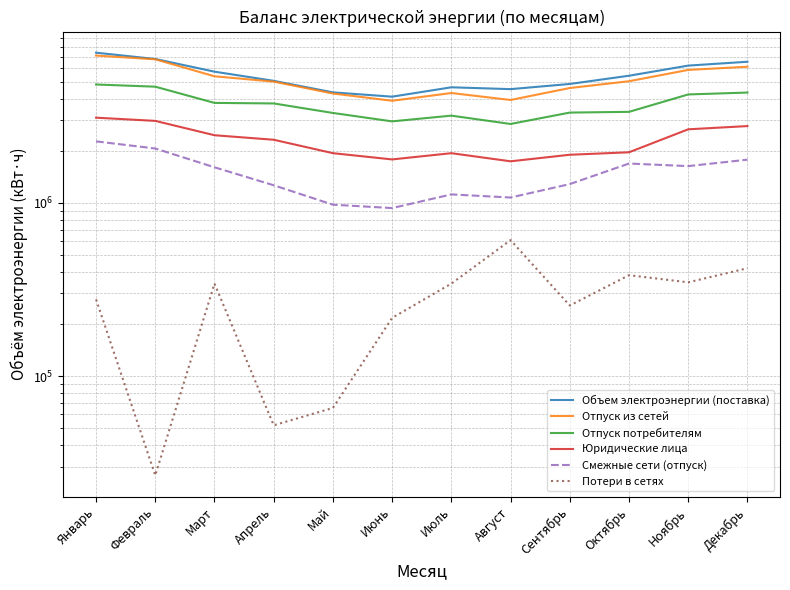

True or false: Юридические лица has a value of 1960532 at Октябрь.

True